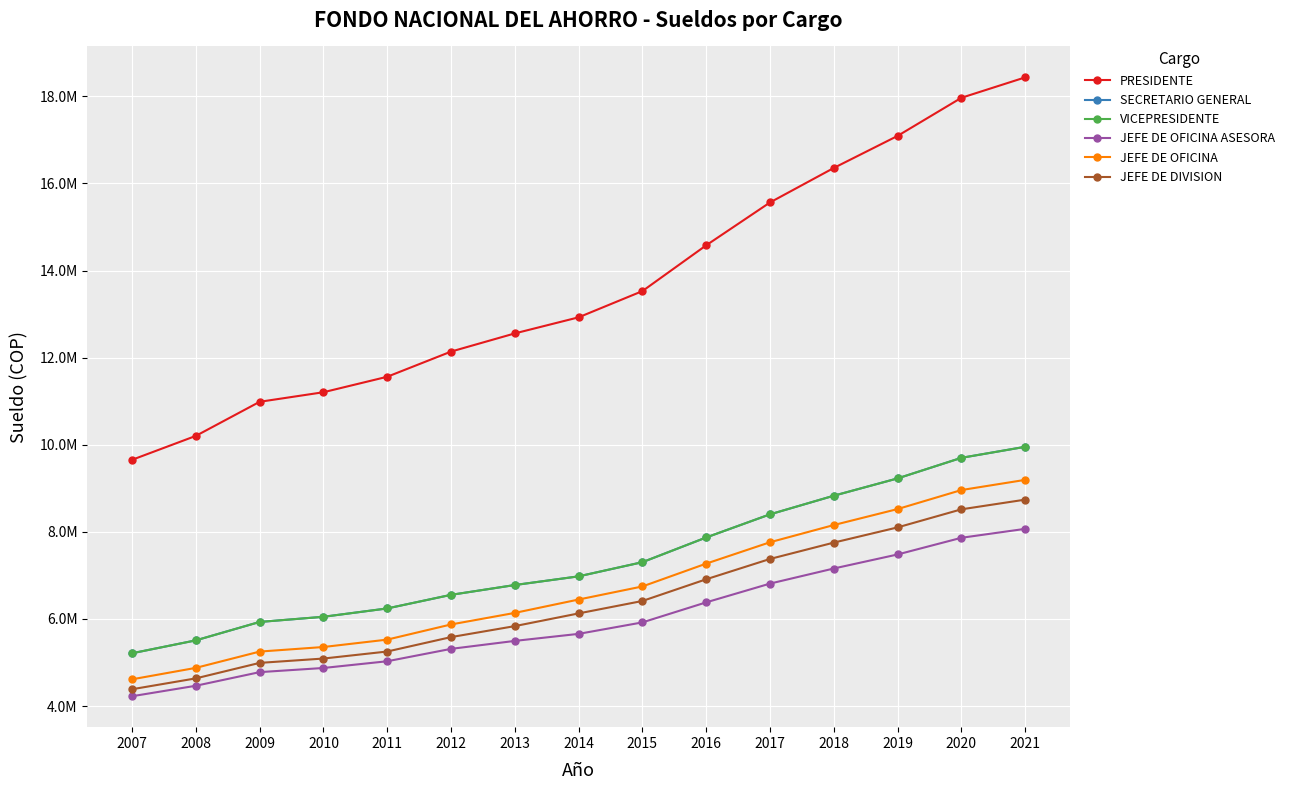

Which series has the widest spread of values?

PRESIDENTE